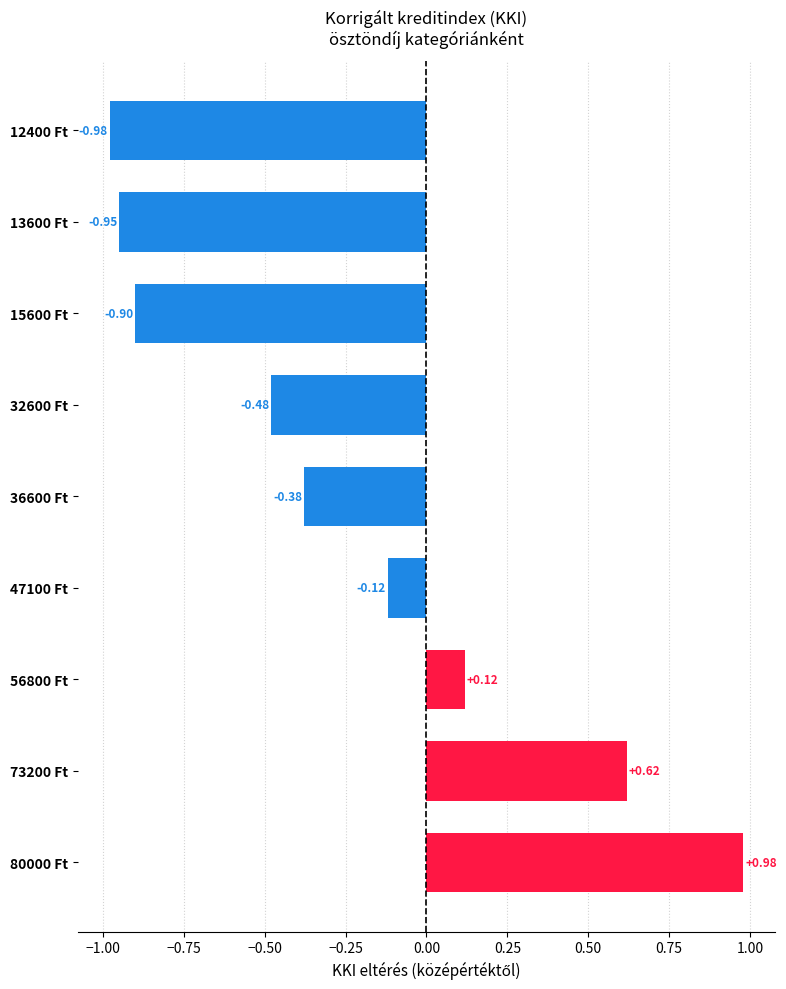

Between 47100 Ft and 36600 Ft, which is larger?

47100 Ft